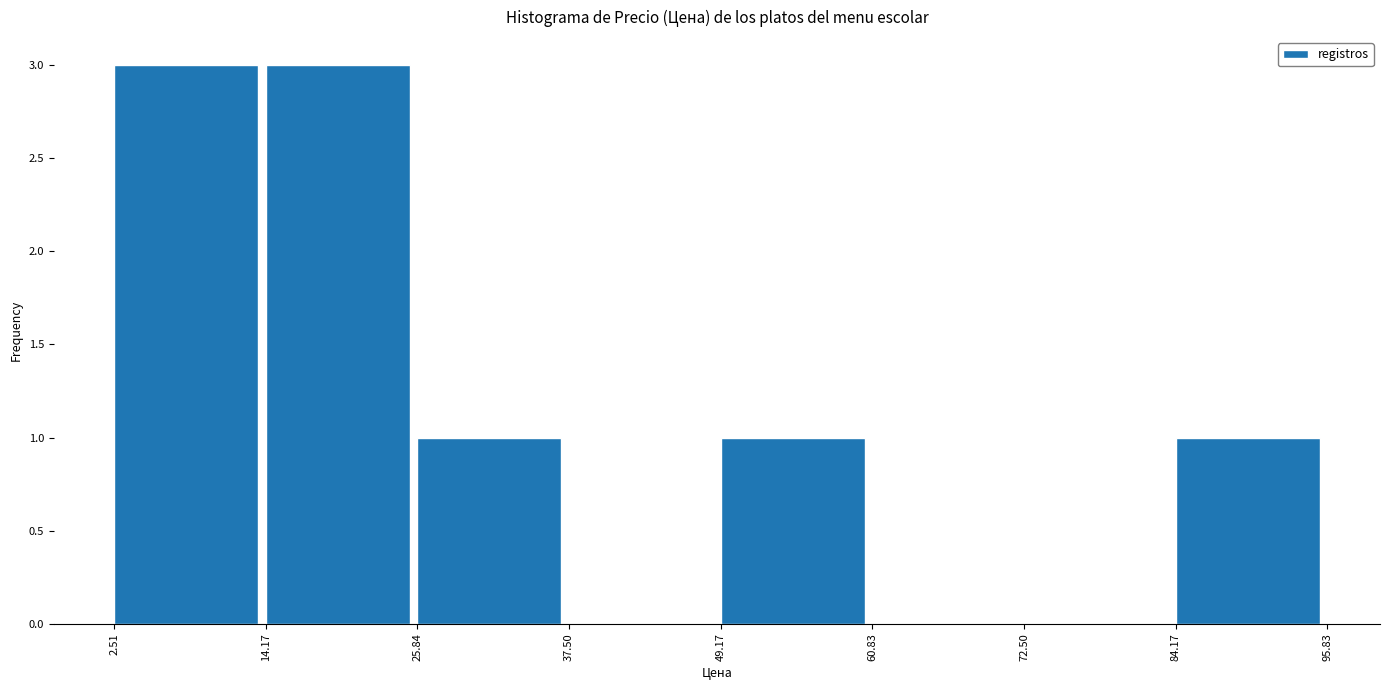

Reading left to right, transcribe this chart: for each bar, give the range it covers on the x-axis and its height. The values are not printed on the chart, so give them approximately, as read against the axis.

2.51 to 14.17: 3
14.17 to 25.84: 3
25.84 to 37.50: 1
37.50 to 49.17: 0
49.17 to 60.83: 1
60.83 to 72.50: 0
72.50 to 84.17: 0
84.17 to 95.83: 1